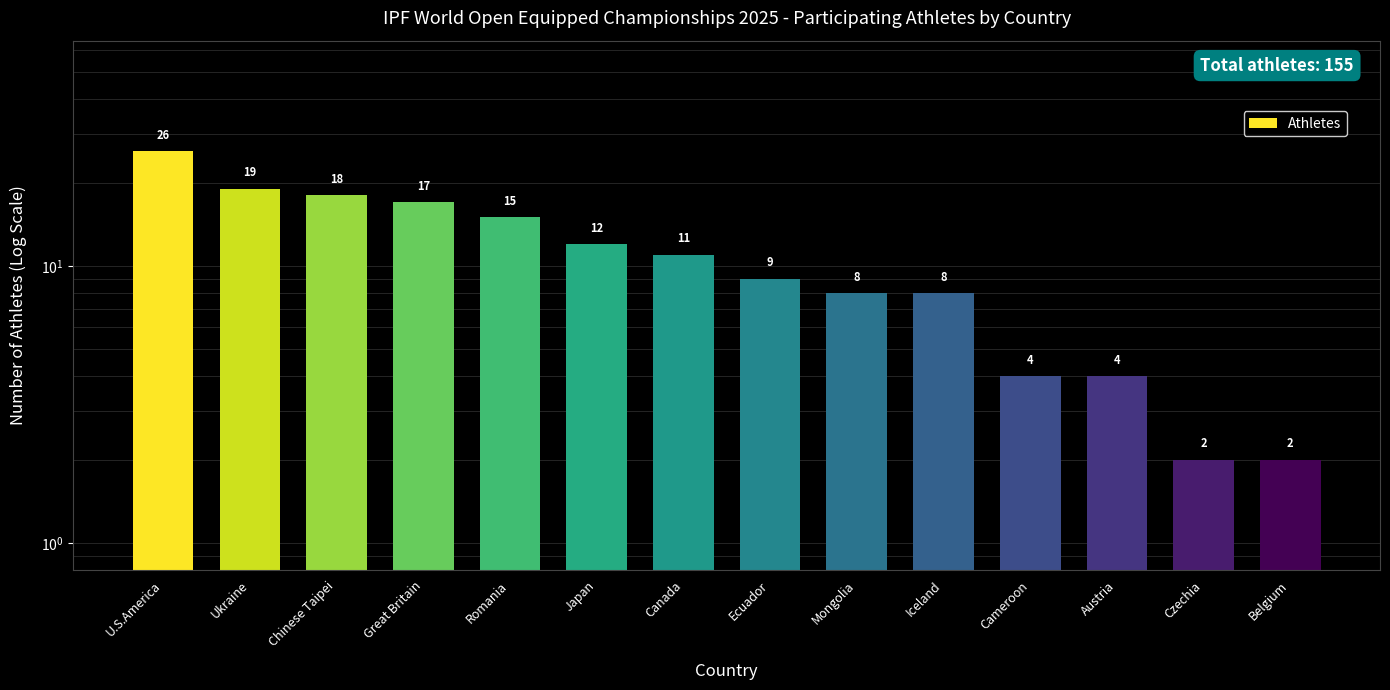

Reading left to right, what are all the values shown in this chart?

U.S.America=26	Ukraine=19	Chinese Taipei=18	Great Britain=17	Romania=15	Japan=12	Canada=11	Ecuador=9	Mongolia=8	Iceland=8	Cameroon=4	Austria=4	Czechia=2	Belgium=2